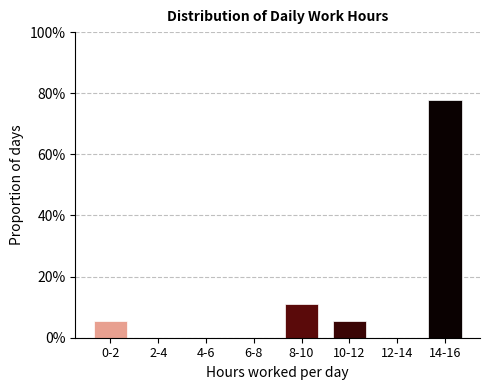

Reading left to right, list all the values displayed in this chart.

0-2=5.6	2-4=0.0	4-6=0.0	6-8=0.0	8-10=11.1	10-12=5.6	12-14=0.0	14-16=77.8